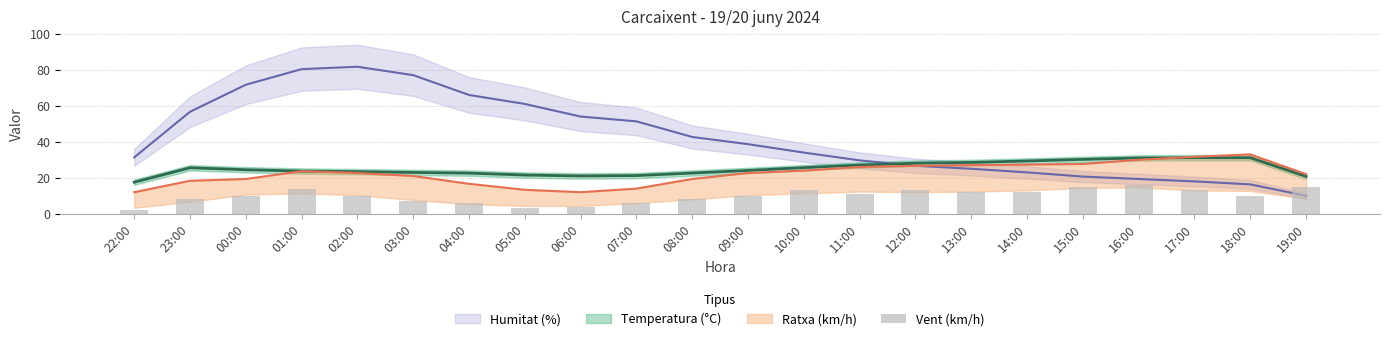

At which label is the value closest to 9?

23:00